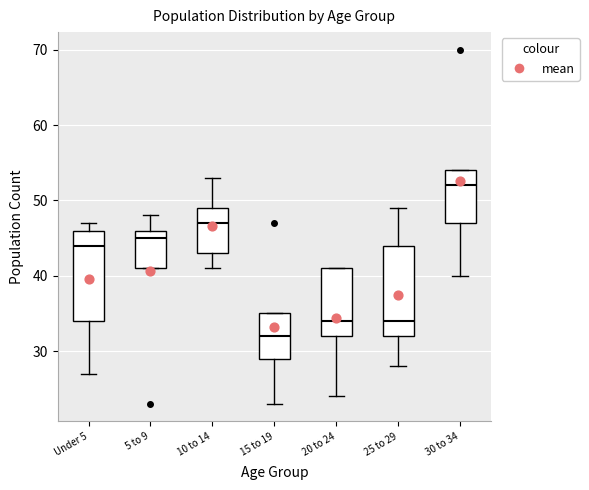

Where is the lower edge of the box for 5 to 9 on the y-axis? The values are not printed on the chart, so give them approximately, as read against the axis.

41